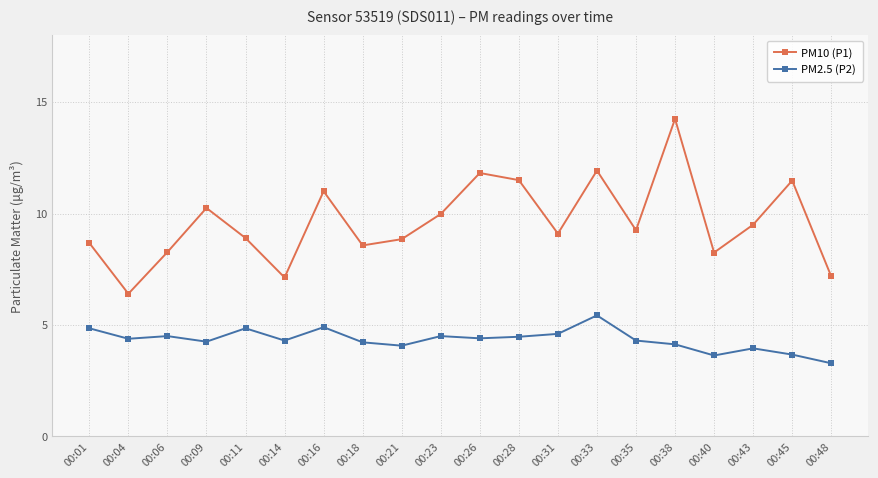

Does the chart display data point markers on the line(s)?

Yes